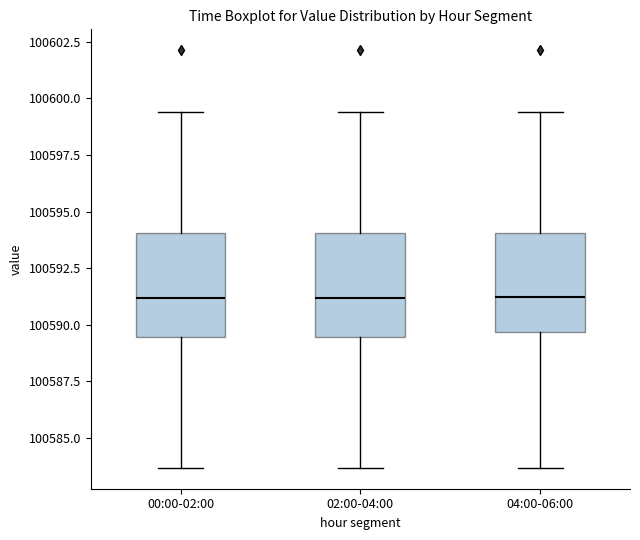

Where does the median line of the box for 02:00-04:00 sit on the y-axis? The values are not printed on the chart, so give them approximately, as read against the axis.

100591.0